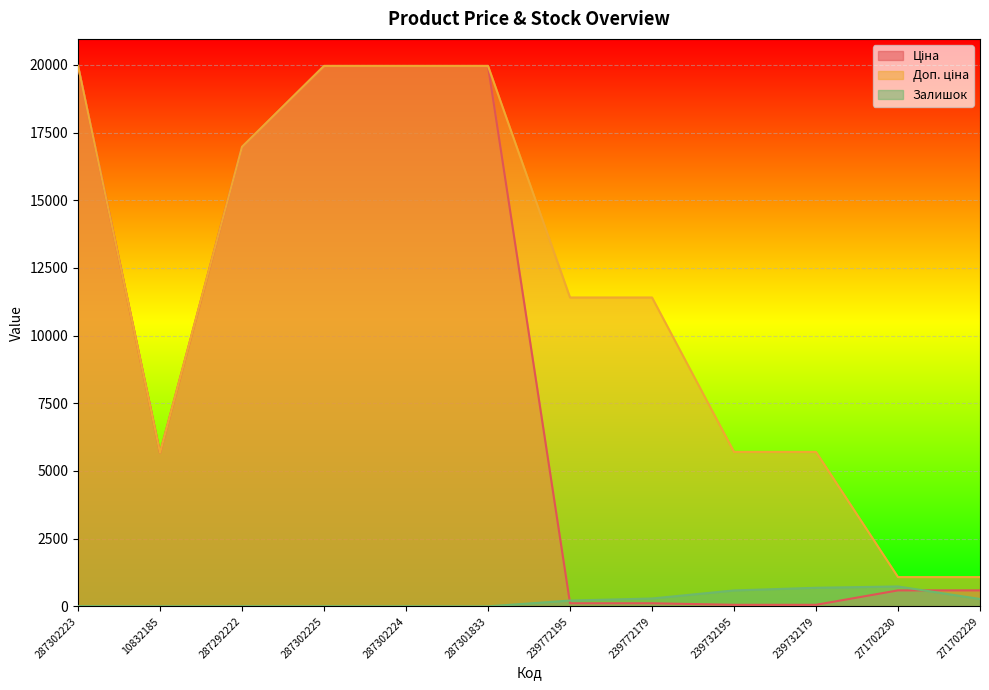

Which series has the widest spread of values?

Ціна